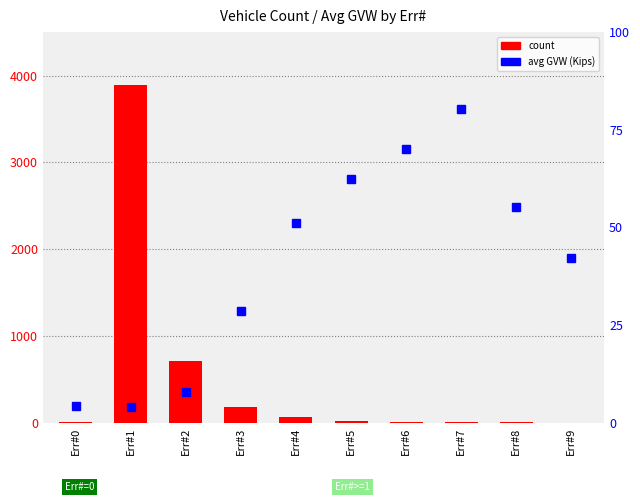

At Err#7, list the series in order from largest to smallest.

avg GVW, count